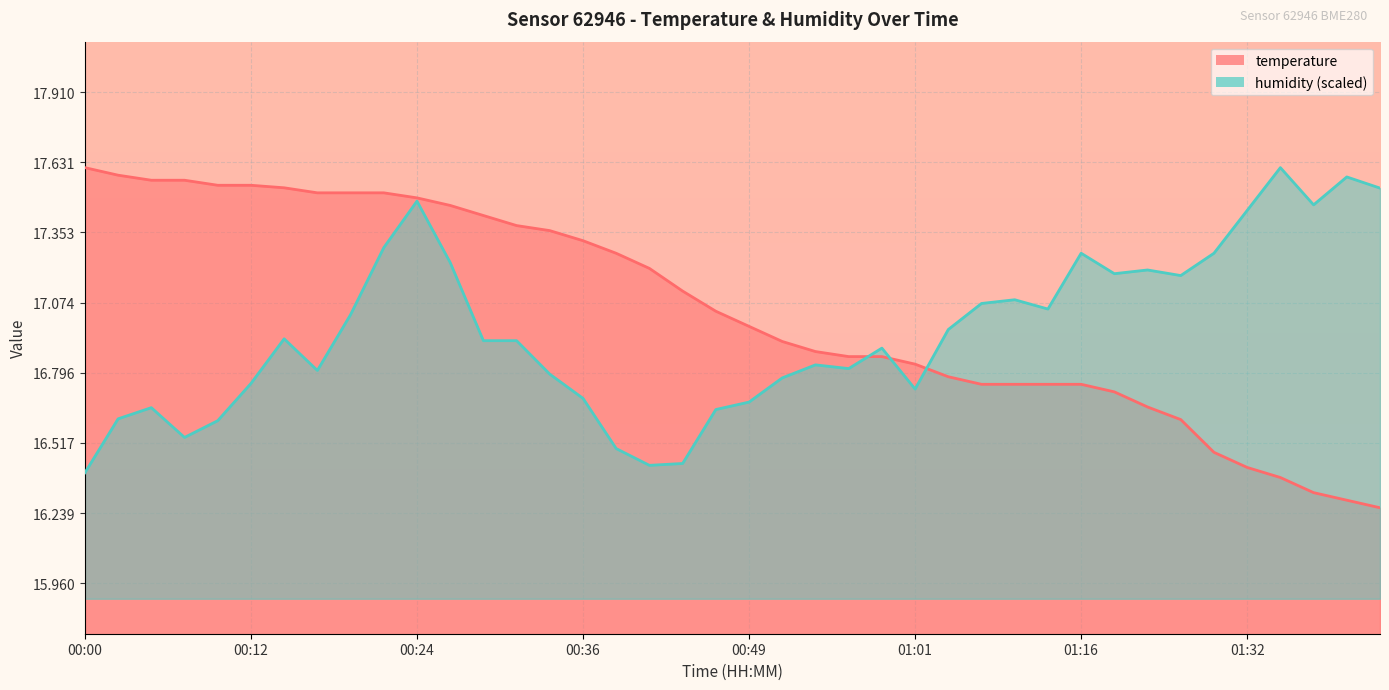

Reading right to left, extract all data points from this chart.

temperature: 01:42=16.3	01:40=16.3	01:38=16.3	01:35=16.4	01:32=16.4	01:30=16.5	01:25=16.6	01:22=16.7	01:19=16.7	01:16=16.8	01:14=16.8	01:11=16.8	01:09=16.8	01:03=16.8	01:01=16.8	00:58=16.9	00:56=16.9	00:53=16.9	00:51=16.9	00:49=17.0	00:46=17.0	00:44=17.1	00:41=17.2	00:39=17.3	00:36=17.3	00:34=17.4	00:32=17.4	00:29=17.4	00:27=17.5	00:24=17.5	00:22=17.5	00:19=17.5	00:17=17.5	00:15=17.5	00:12=17.5	00:10=17.5	00:07=17.6	00:05=17.6	00:02=17.6	00:00=17.6
humidity: 01:42=17.5	01:40=17.6	01:38=17.5	01:35=17.6	01:32=17.4	01:30=17.3	01:25=17.2	01:22=17.2	01:19=17.2	01:16=17.3	01:14=17.0	01:11=17.1	01:09=17.1	01:03=17.0	01:01=16.7	00:58=16.9	00:56=16.8	00:53=16.8	00:51=16.8	00:49=16.7	00:46=16.6	00:44=16.4	00:41=16.4	00:39=16.5	00:36=16.7	00:34=16.8	00:32=16.9	00:29=16.9	00:27=17.2	00:24=17.5	00:22=17.3	00:19=17.0	00:17=16.8	00:15=16.9	00:12=16.8	00:10=16.6	00:07=16.5	00:05=16.7	00:02=16.6	00:00=16.4